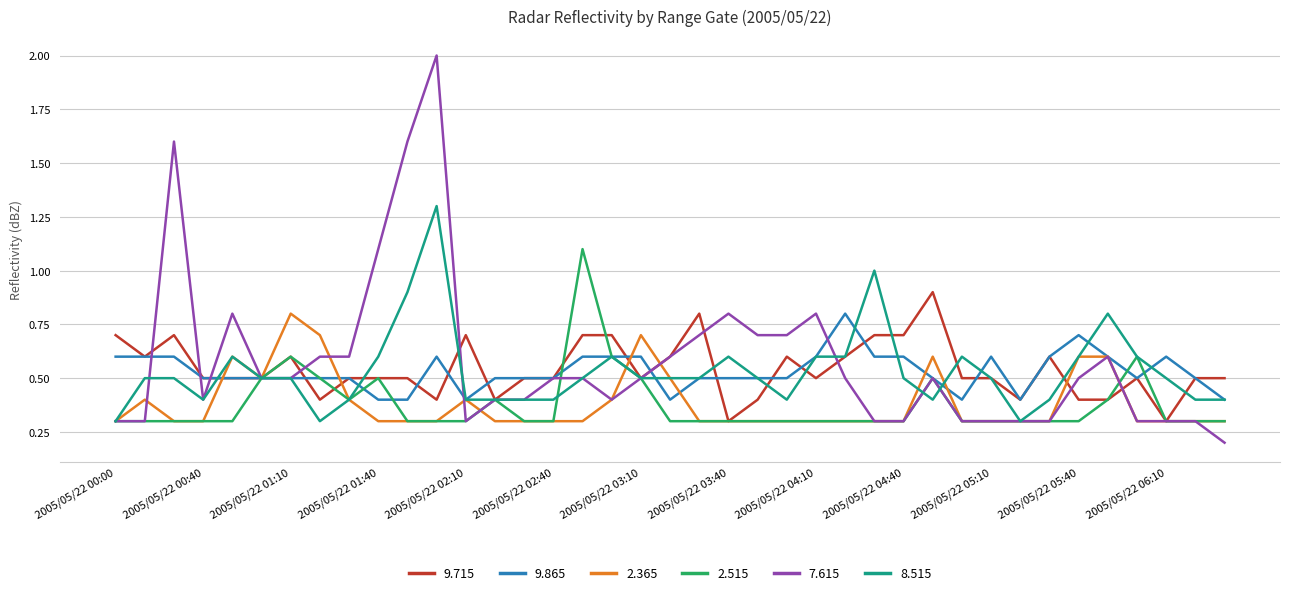

What is the minimum value for 2.515?

0.3